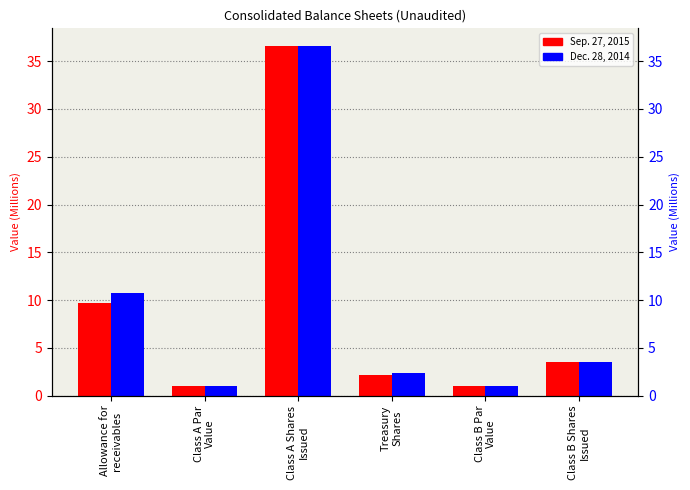

What is the approximate value of Dec. 28, 2014 at Class B Par
Value?

1.0